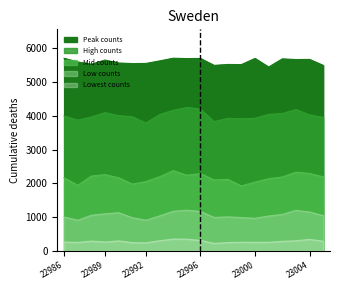

Between 22989 and 22987, which is larger?

22989